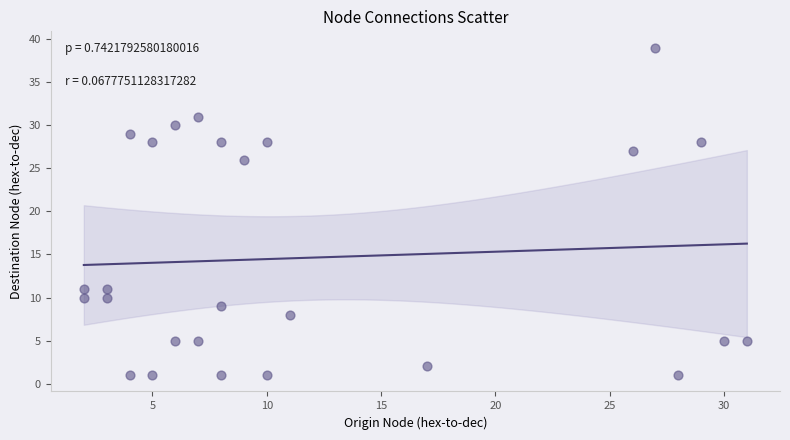

What Y value in the scatter plot is closest to 20?

26